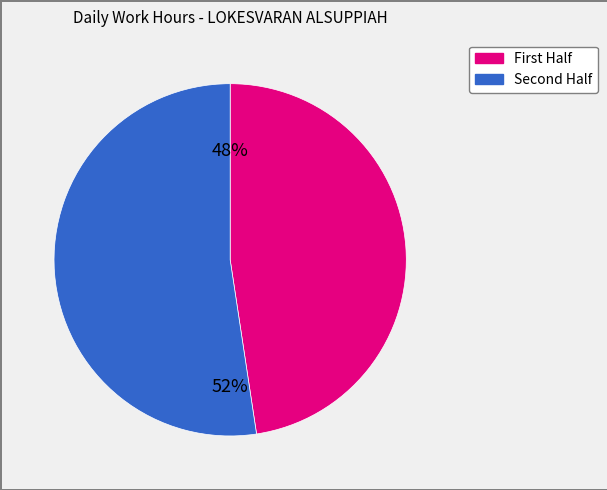

To the nearest percent, what is the average slice percentage?

50%